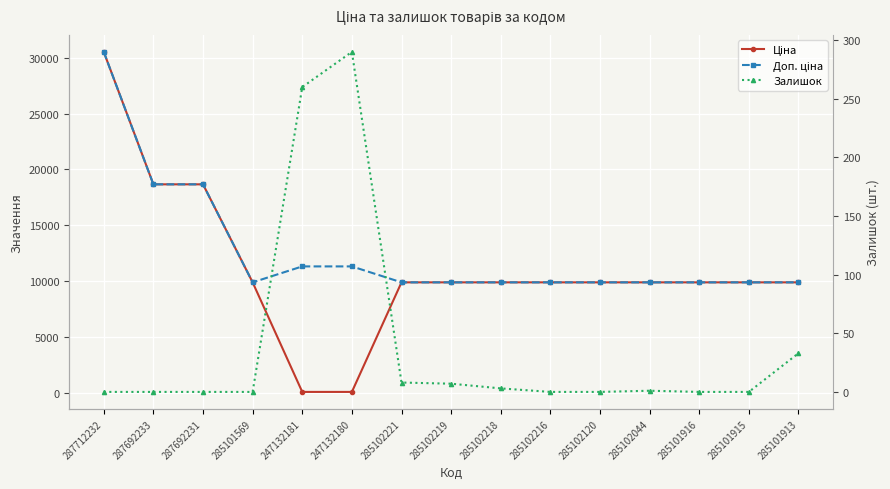

True or false: Доп. ціна and Залишок intersect in this chart.

False